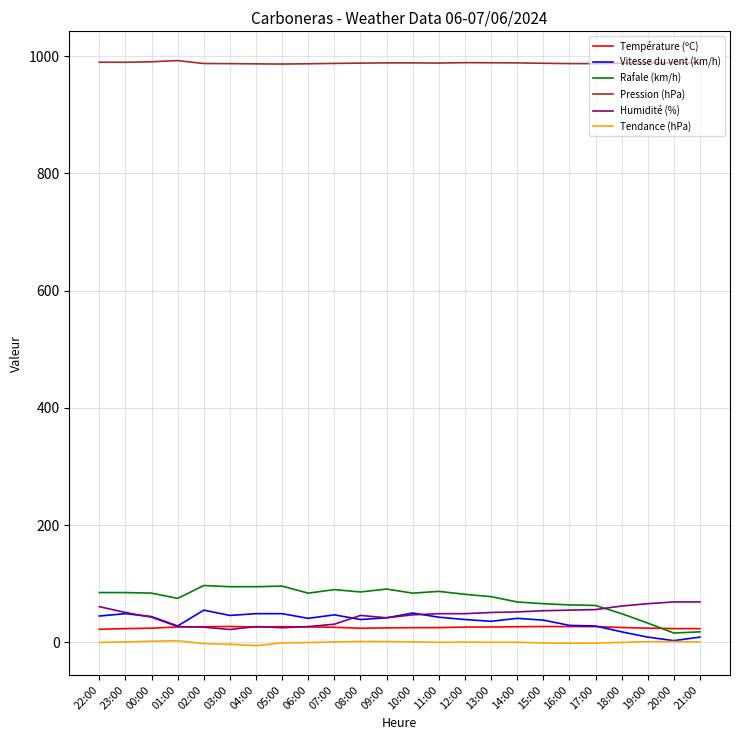

At 13:00, list the series in order from smallest to largest.

Tendance (hPa), Température (ºC), Vitesse du vent (km/h), Humidité (%), Rafale (km/h), Pression (hPa)